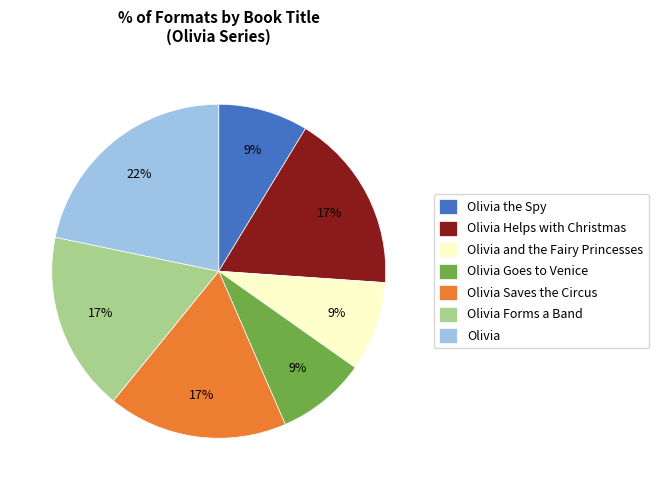

Does Olivia and the Fairy Princesses represent more than half of the total?

No